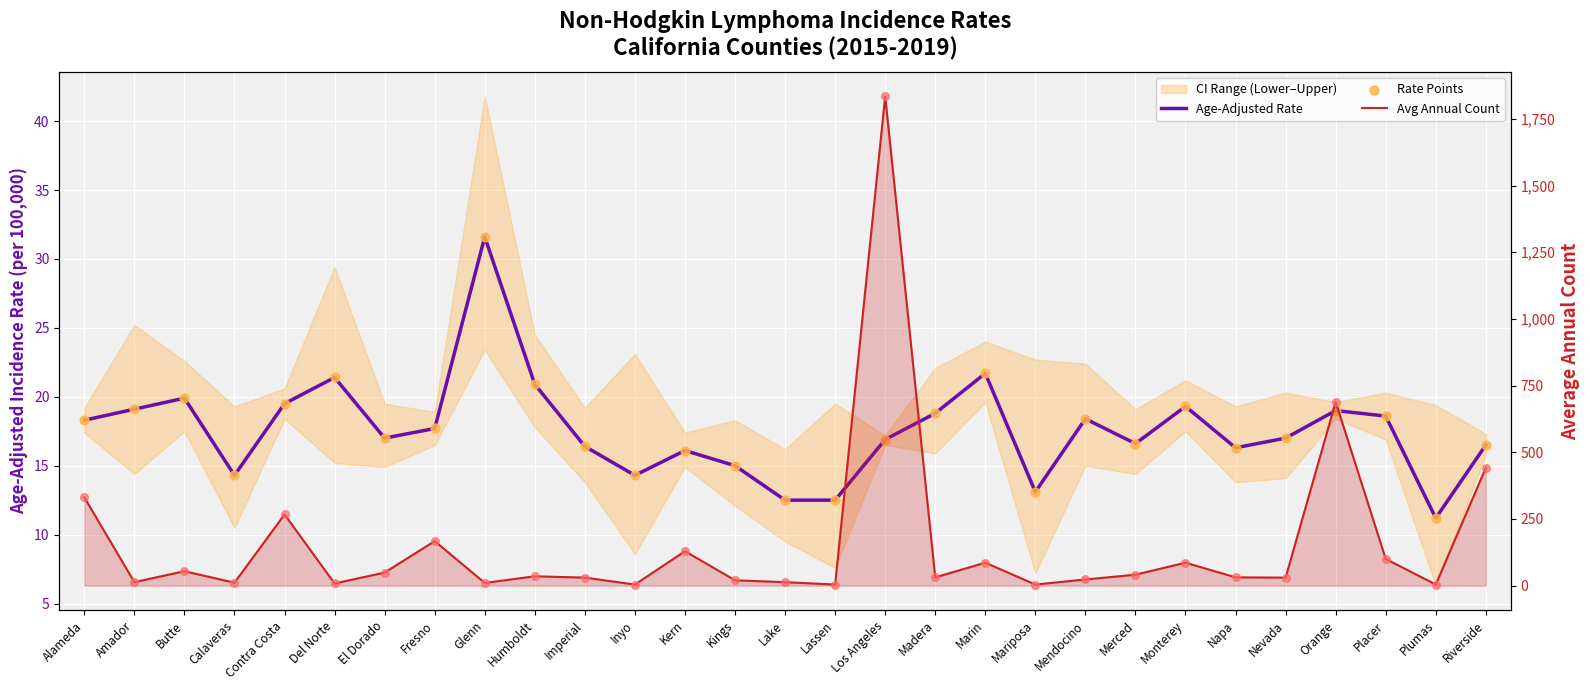

Which series has the widest spread of Y values?

Avg Annual Count